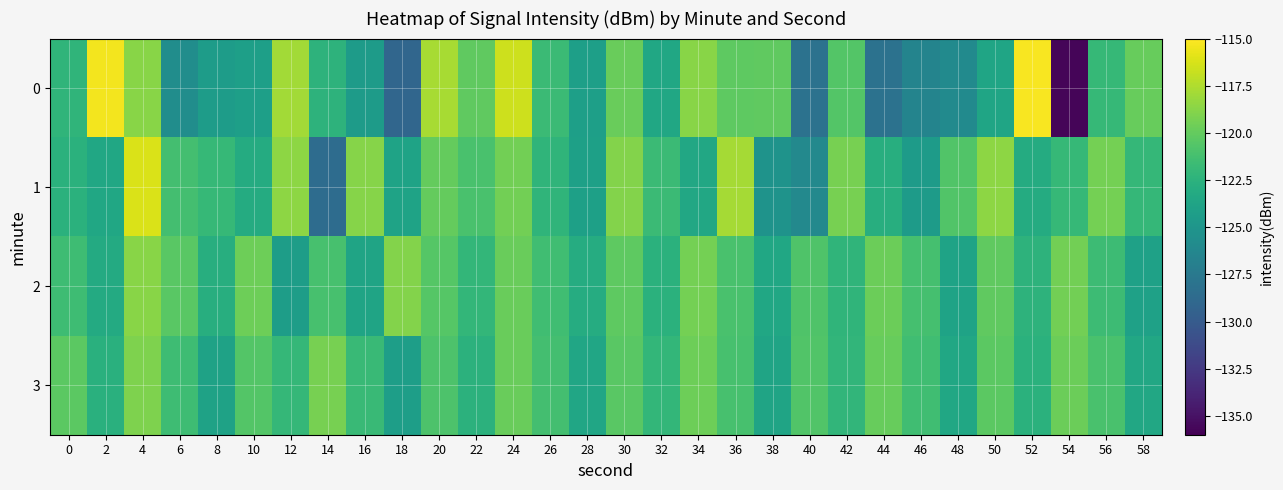

Count the number of categories in the chart.

30